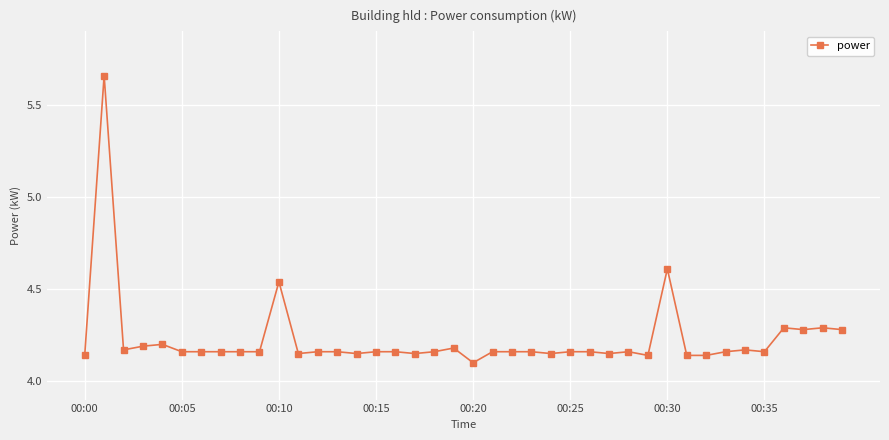

What is the difference between the maximum and minimum values?

1.6